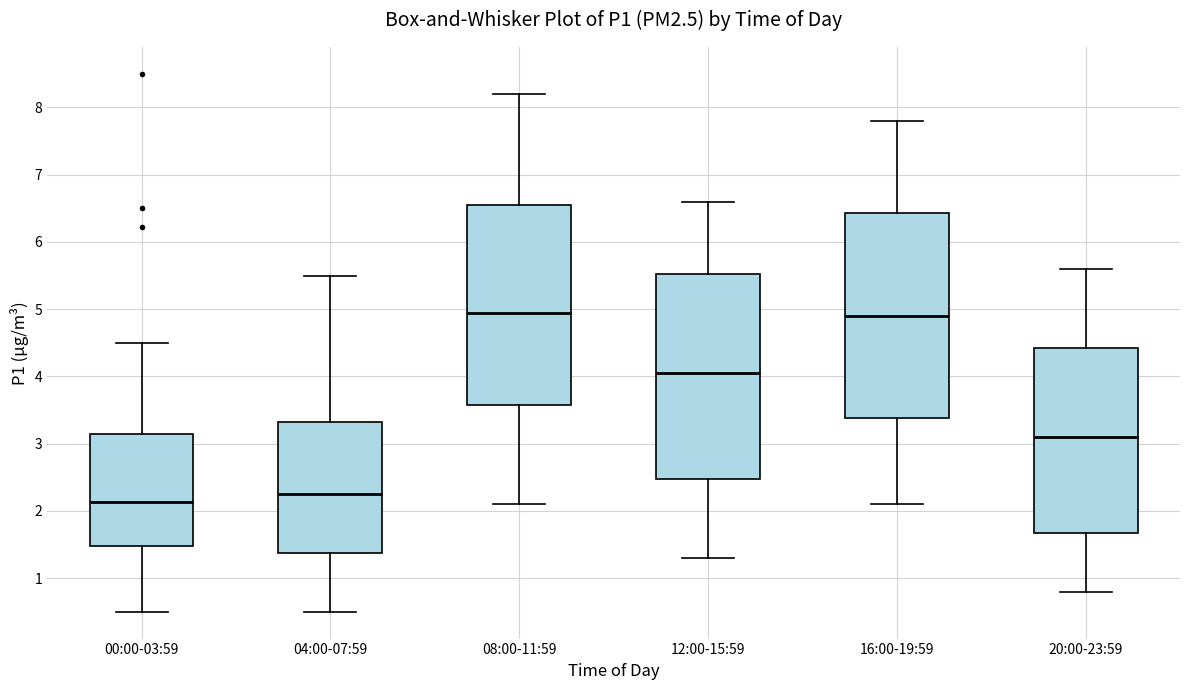

Reading left to right, read every box against the y-axis: the position of its median line, the range the box covers, and the ends of its whiskers. The values are not printed on the chart, so give them approximately, as read against the axis.

00:00-03:59: median 2.1, box 1.5 to 3.1, whiskers 0.5 to 4.5
04:00-07:59: median 2.3, box 1.4 to 3.3, whiskers 0.5 to 5.5
08:00-11:59: median 5.0, box 3.6 to 6.6, whiskers 2.1 to 8.2
12:00-15:59: median 4.1, box 2.5 to 5.5, whiskers 1.3 to 6.6
16:00-19:59: median 4.9, box 3.4 to 6.4, whiskers 2.1 to 7.8
20:00-23:59: median 3.1, box 1.7 to 4.4, whiskers 0.8 to 5.6